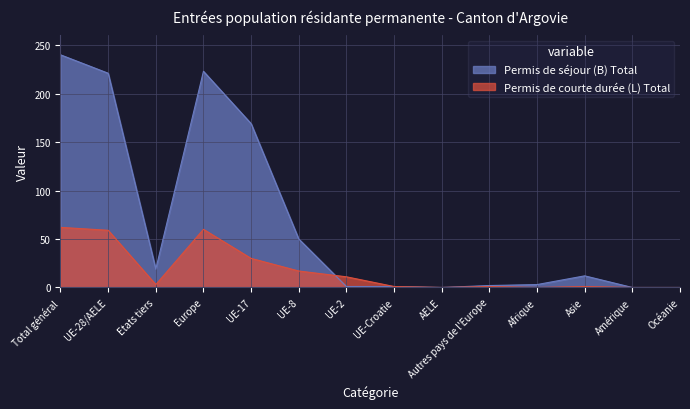

At which category is the sum across all series the highest?

Total général